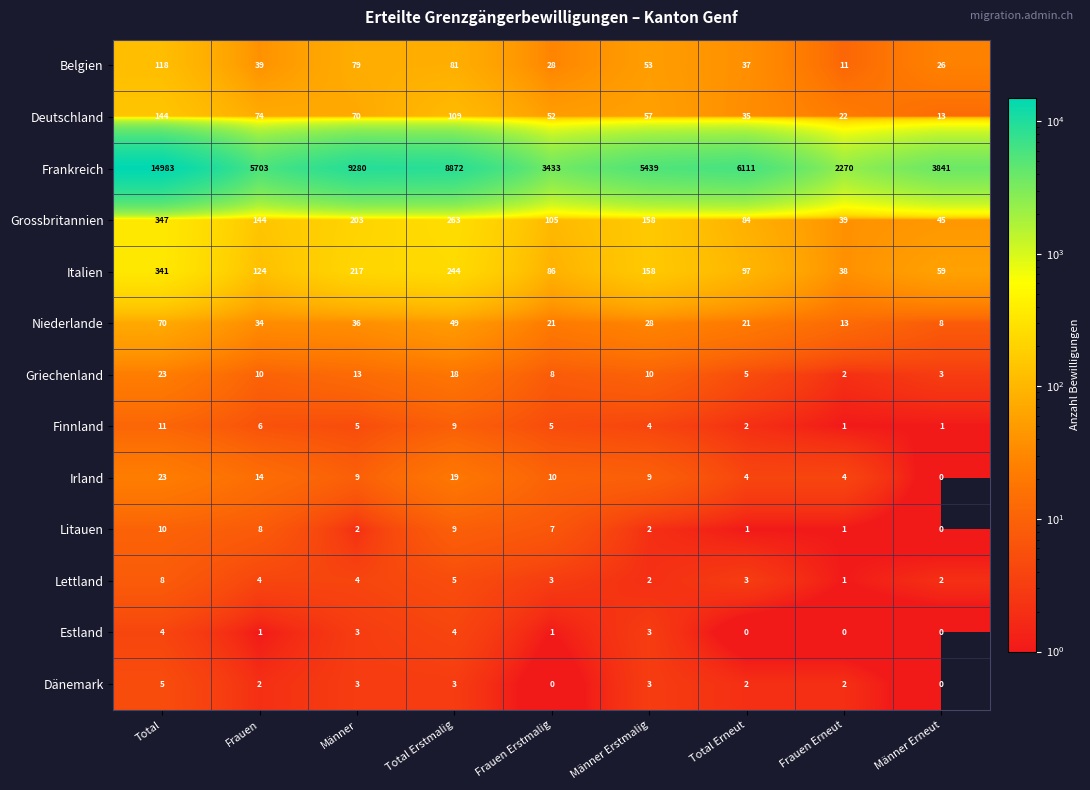

Between Total Erneut and Frauen Erneut, which series saw the biggest shift?

Frankreich